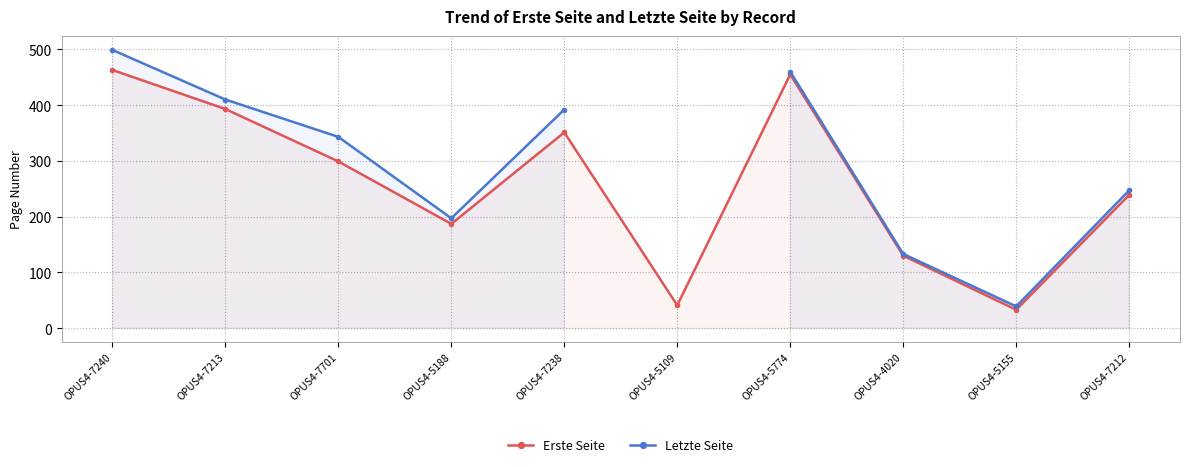

At OPUS4-7701, list the series in order from largest to smallest.

Letzte Seite, Erste Seite